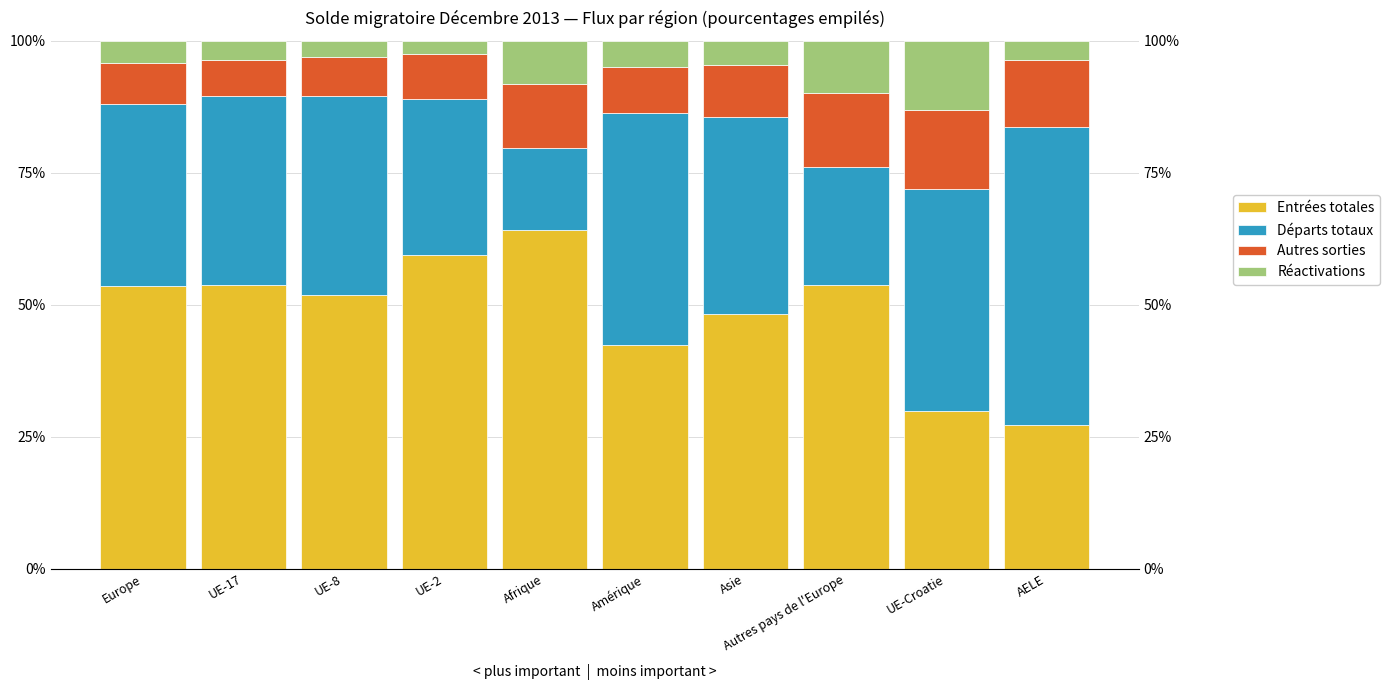

Rank the categories by Entrées totales value from lowest to highest.

AELE, UE-Croatie, Amérique, Asie, UE-8, Europe, UE-17, Autres pays de l'Europe, UE-2, Afrique